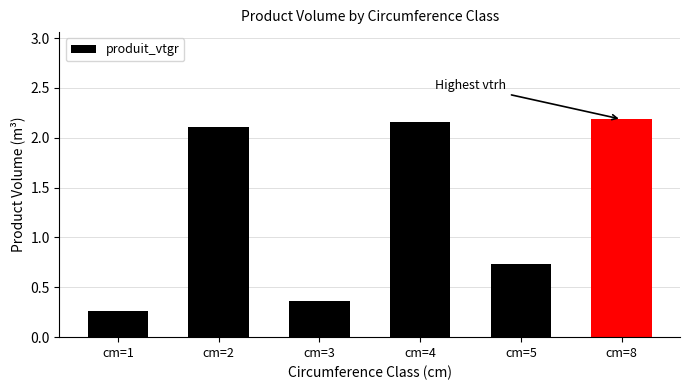

The chart shows a value of 0.5 at cm=5. True or false?

False